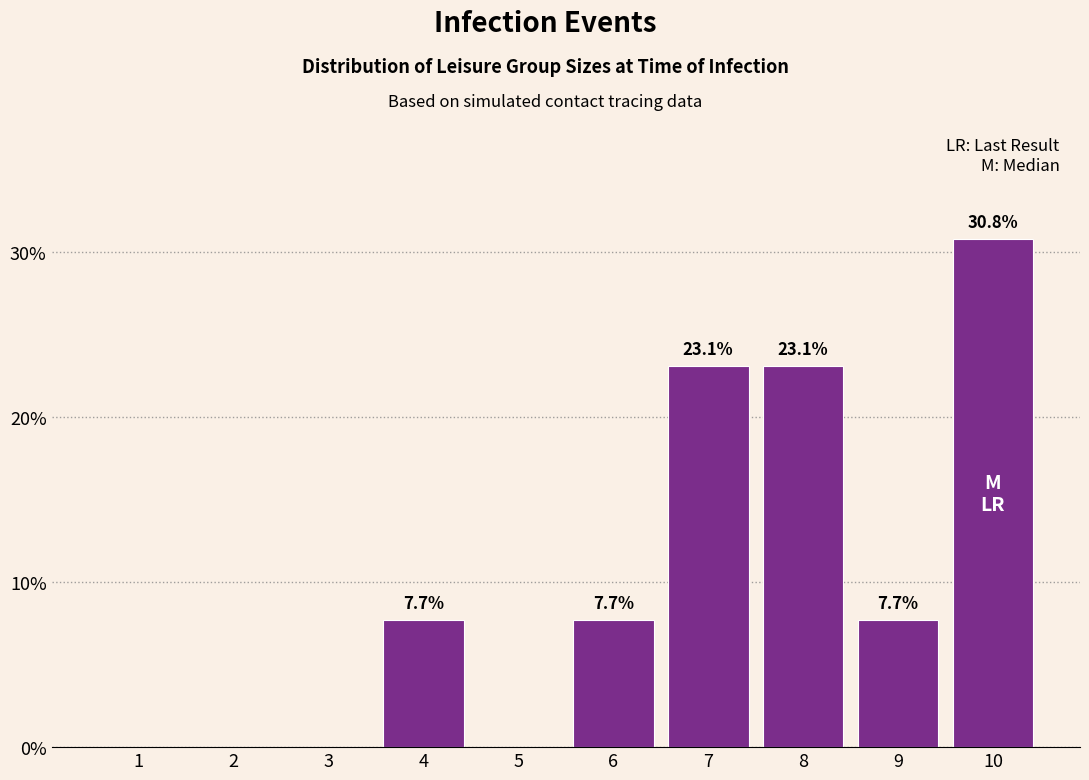

Reading left to right, what are all the values shown in this chart?

1=0.0	2=0.0	3=0.0	4=7.7	5=0.0	6=7.7	7=23.1	8=23.1	9=7.7	10=30.8